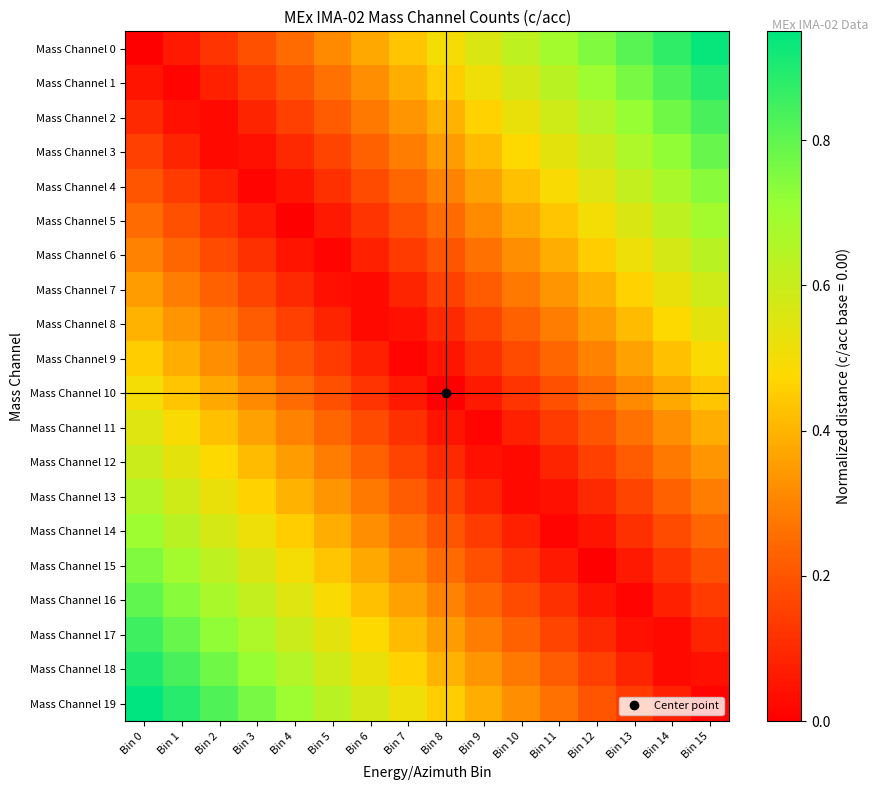

What is the total value across all series at Bin 5?

5.5